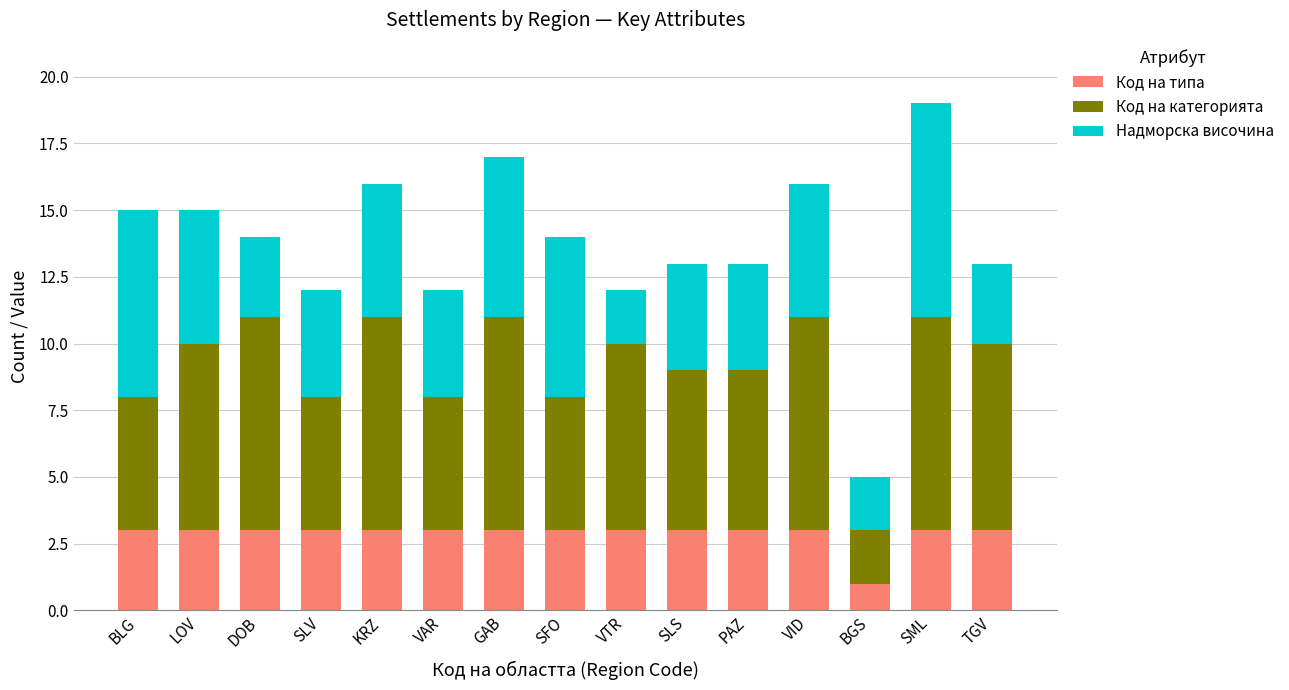

True or false: Код на типа has a value of 3 at SFO.

True